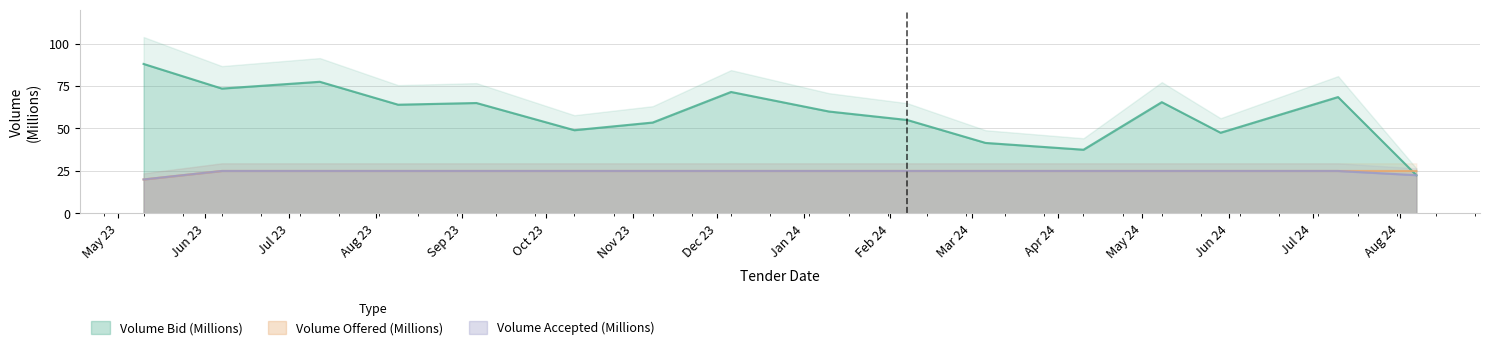

Which series changed the most between 2024-08-07 and 2023-08-09?

Volume Bid (Millions)